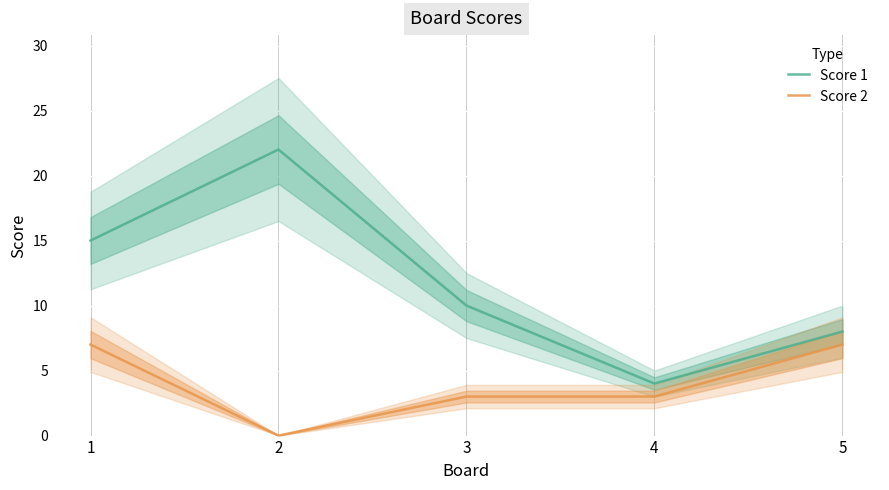

At which label is Score 1 closest to 13?

1